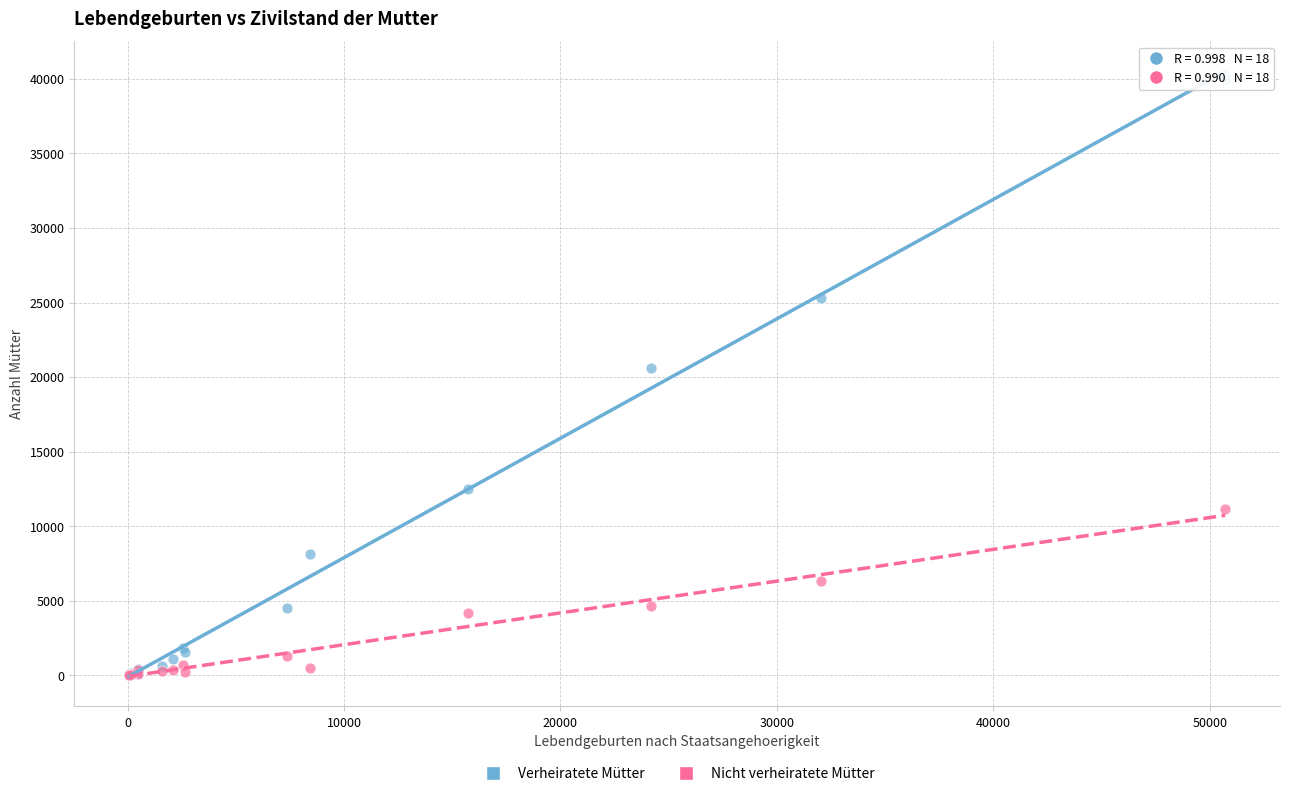

In the Verheiratete Mütter series, what Y value is closest to 20013?

20625